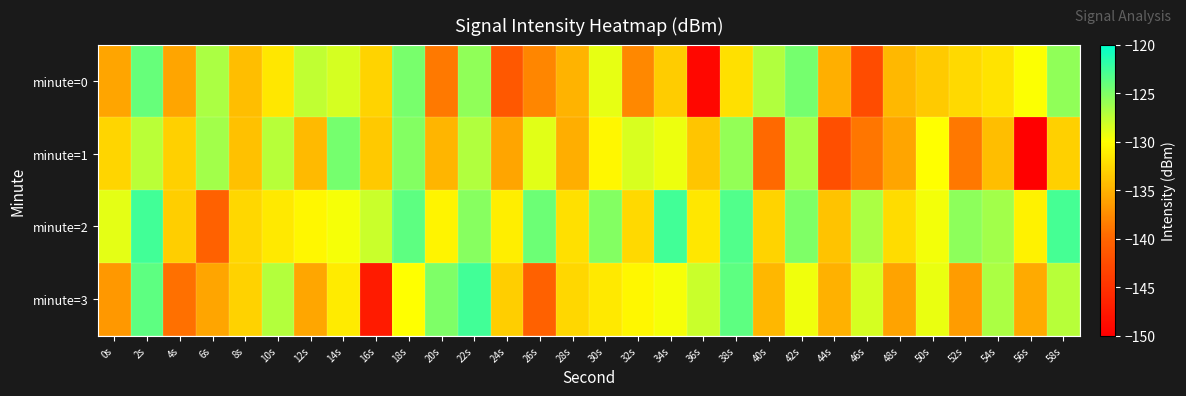

Which series changed the most between 16s and 40s?

minute=3